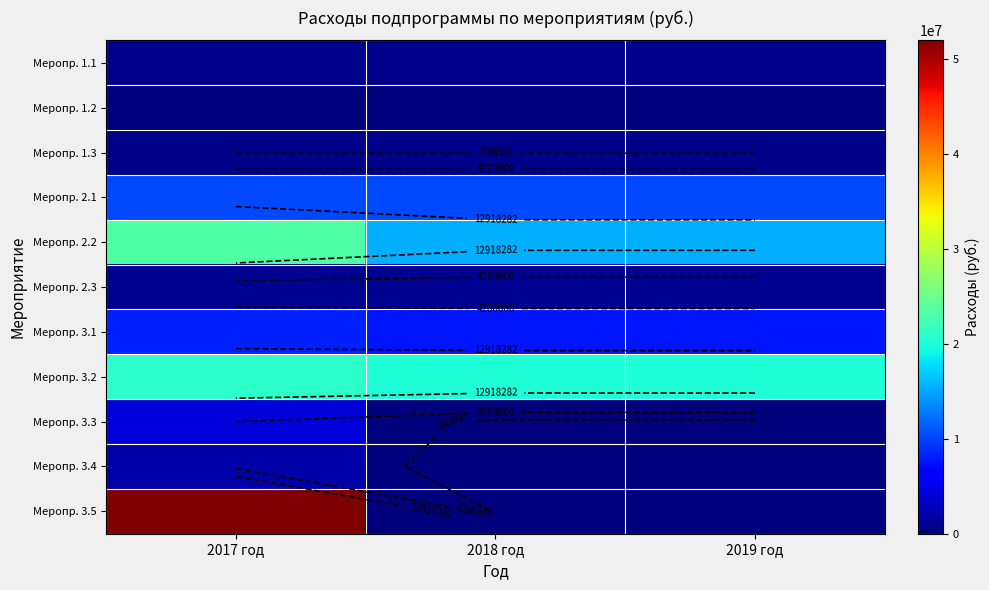

Is the value of Меропр. 3.4 at 2017 год greater than the value of Меропр. 3.2 at 2018 год?

No